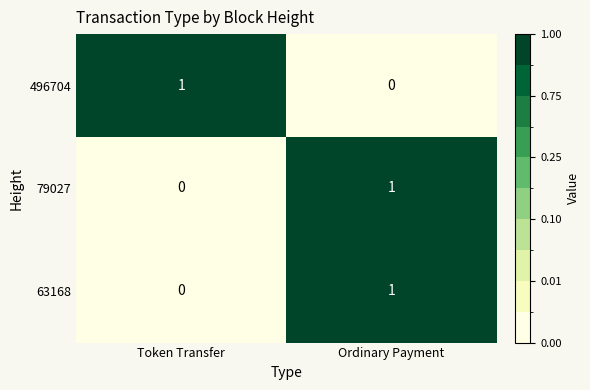

The value of 63168 at Token Transfer is 0. True or false?

True